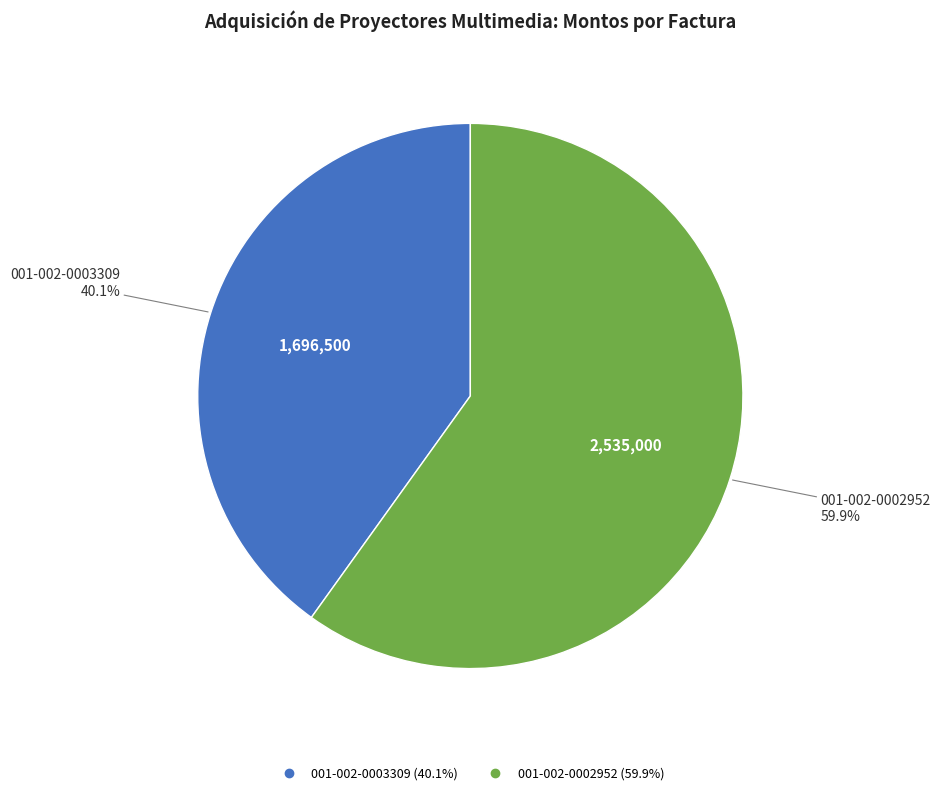

Which slice represents more than half of the pie?

001-002-0002952